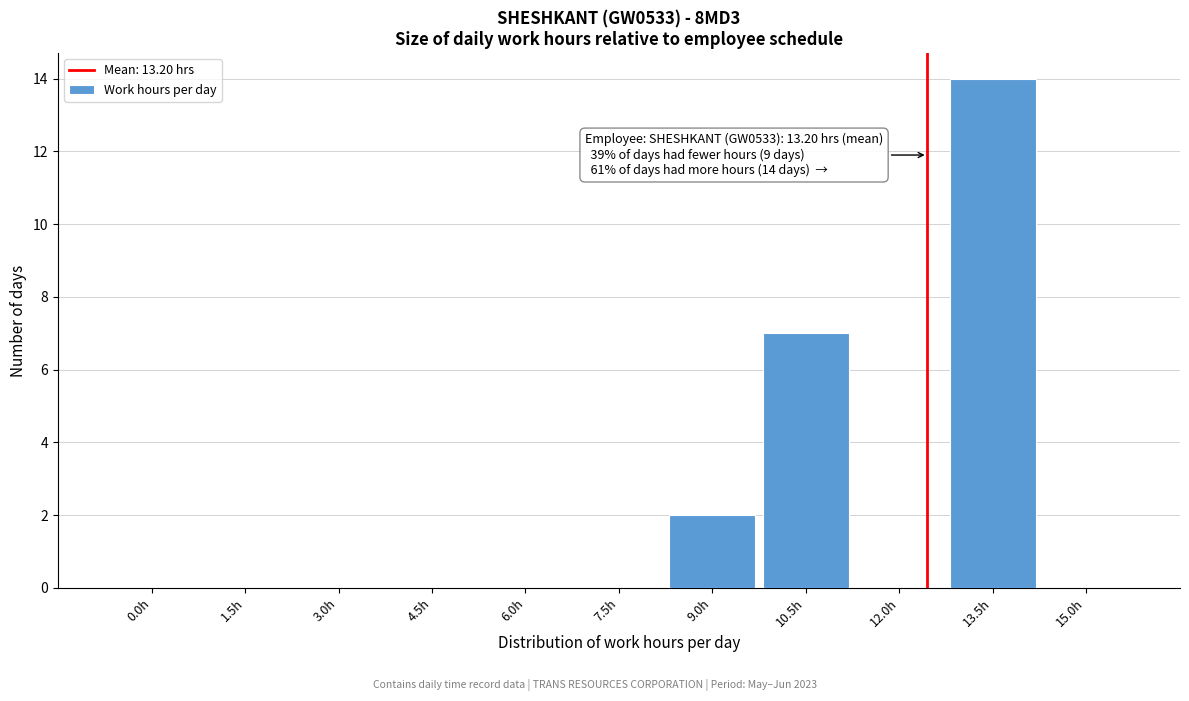

Reading left to right, what are all the values shown in this chart?

0.0h=0	1.5h=0	3.0h=0	4.5h=0	6.0h=0	7.5h=0	9.0h=2	10.5h=7	12.0h=0	13.5h=14	15.0h=0